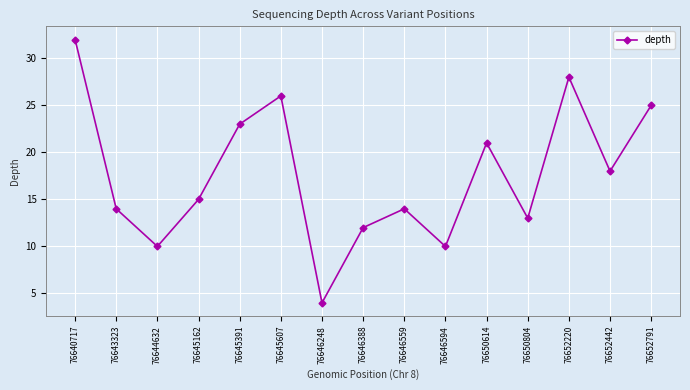

How many lines are shown in the chart?

1